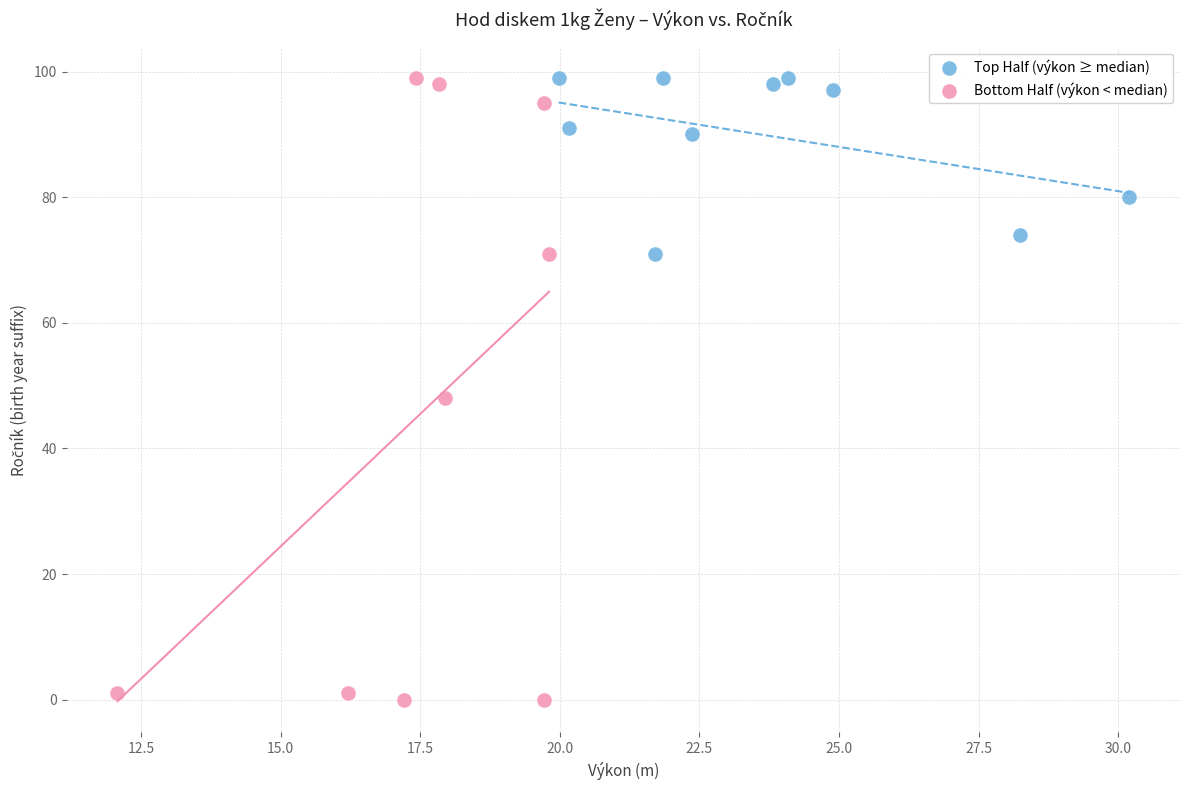

What are all the series names shown in the legend?

Top Half (výkon ≥ median), Bottom Half (výkon < median)